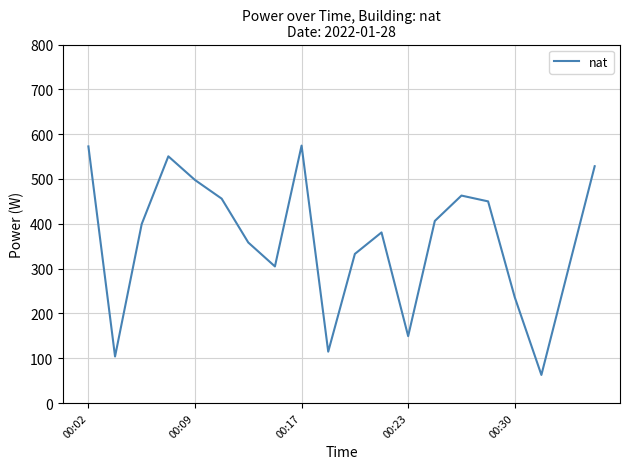

What is the maximum value shown in the chart?

574.5